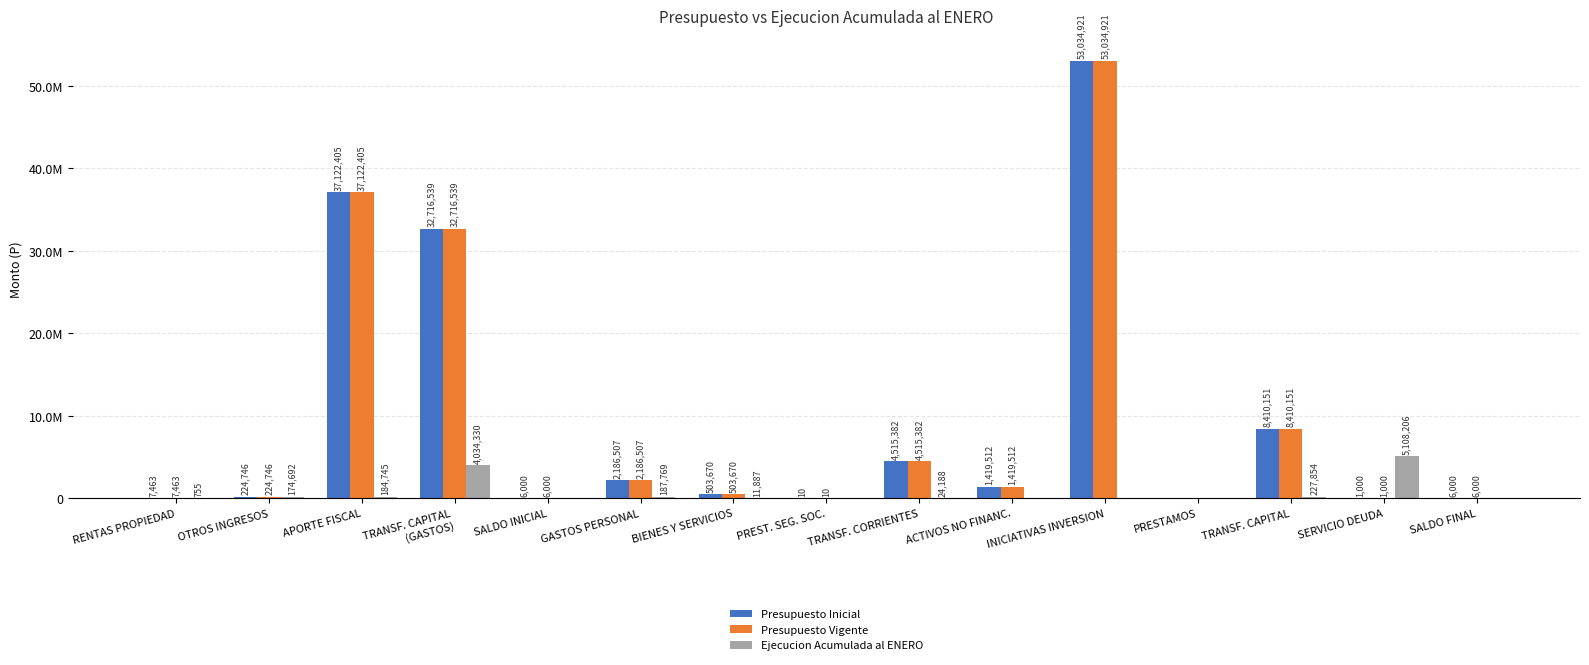

Are the bars grouped side by side (vs. stacked)?

Yes